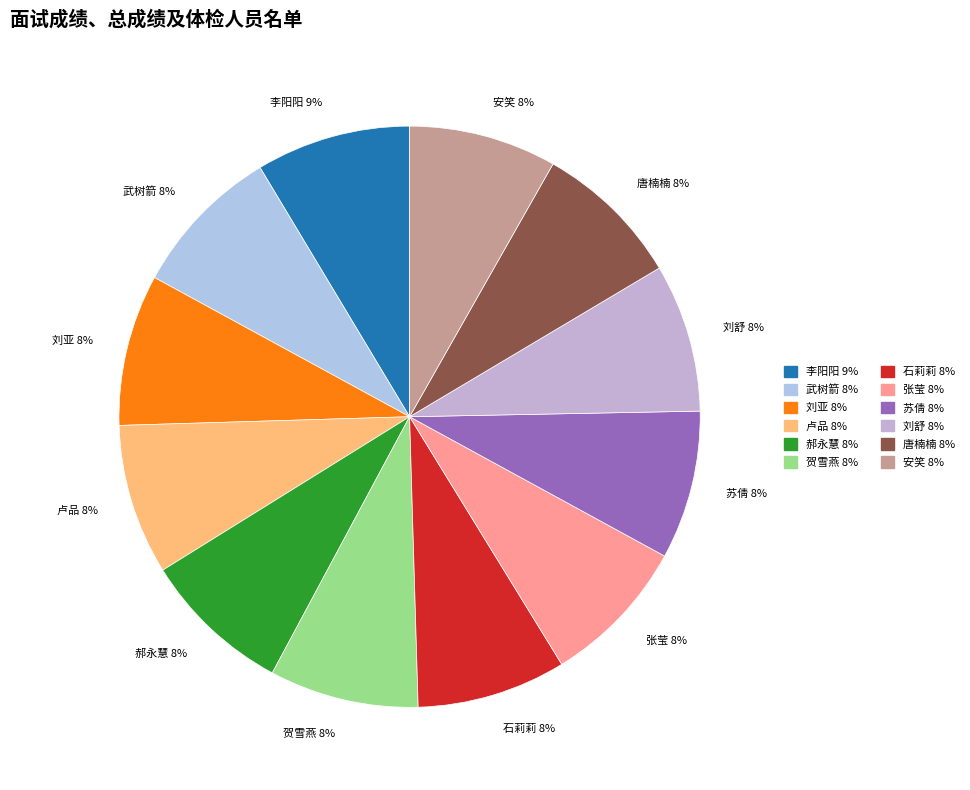

Is the sum of 贺雪燕 and 李阳阳 greater than half?

No